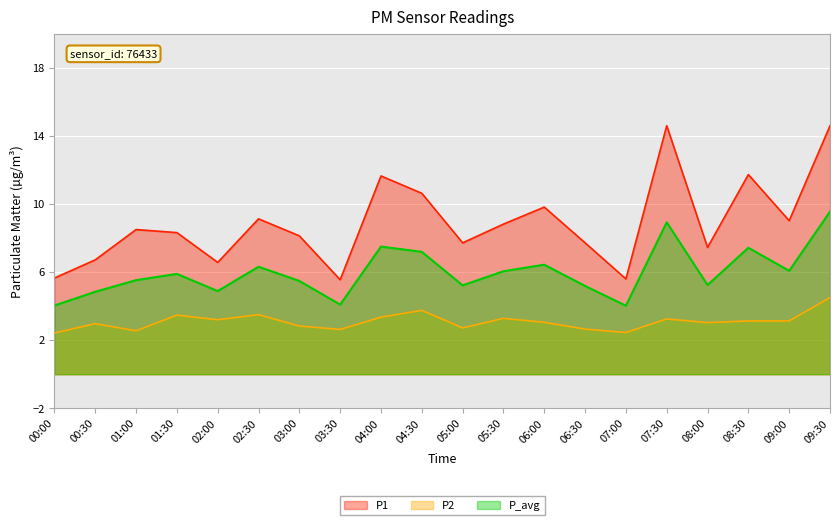

What is the difference between the maximum and minimum values in the P1 series?

9.1